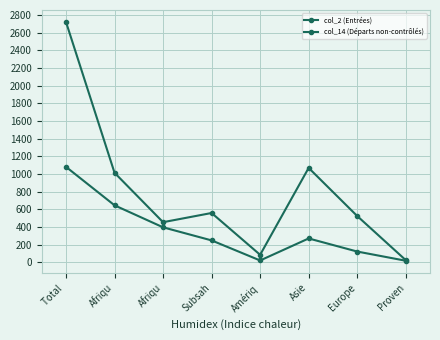

Rank the series by their average value, from lowest to highest.

col_14 (Départs non-contrôlés), col_2 (Entrées)